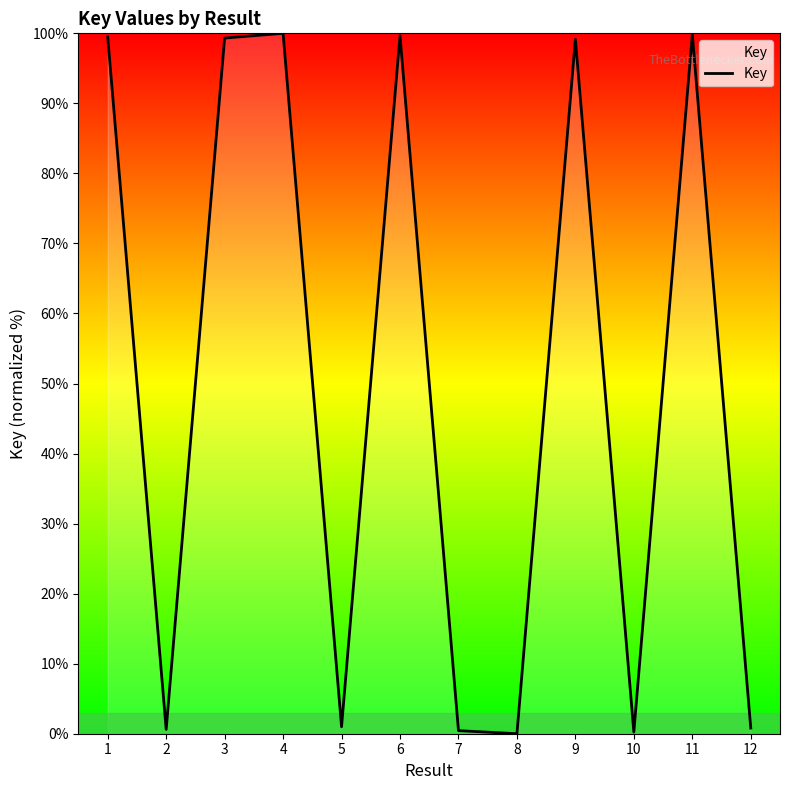

What value does the data have at 7?

0.4